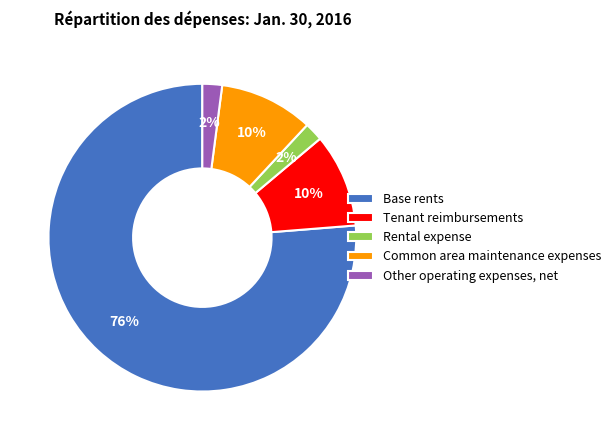

How many segments does this pie chart have?

5